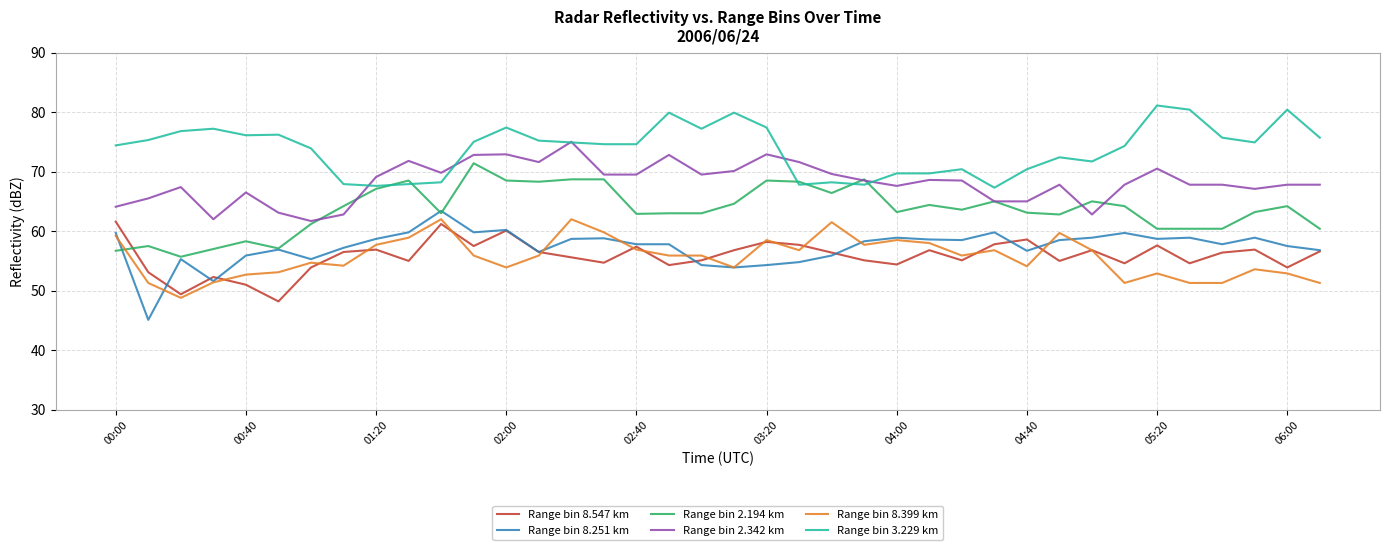

How many lines are shown in the chart?

6